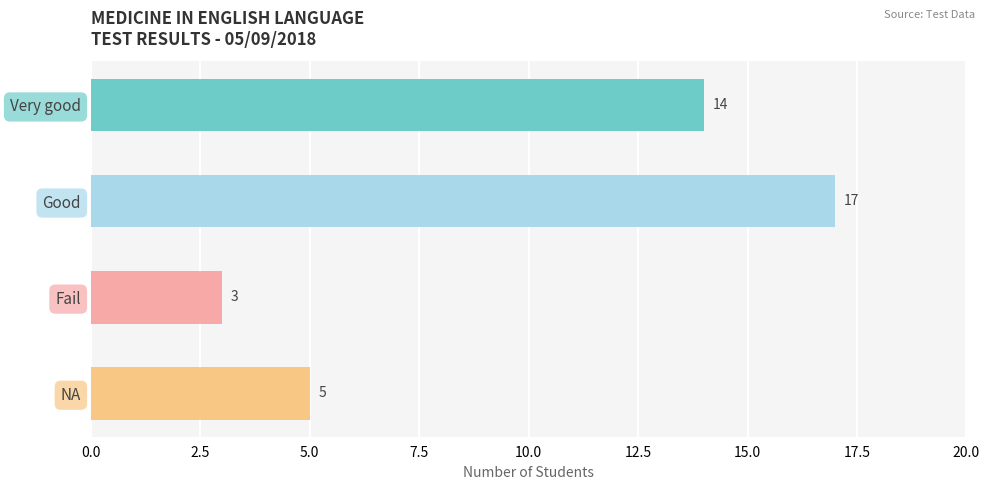

What is the minimum value shown in the chart?

3